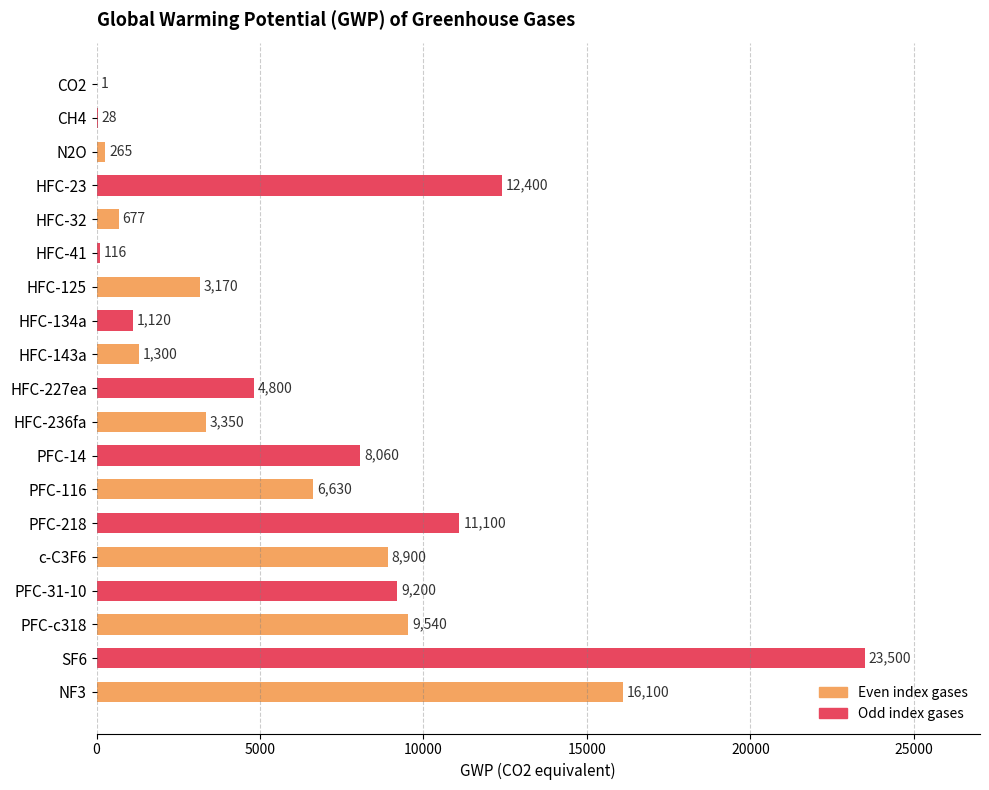

What is the sum of the values at PFC-c318 and N2O?

9805